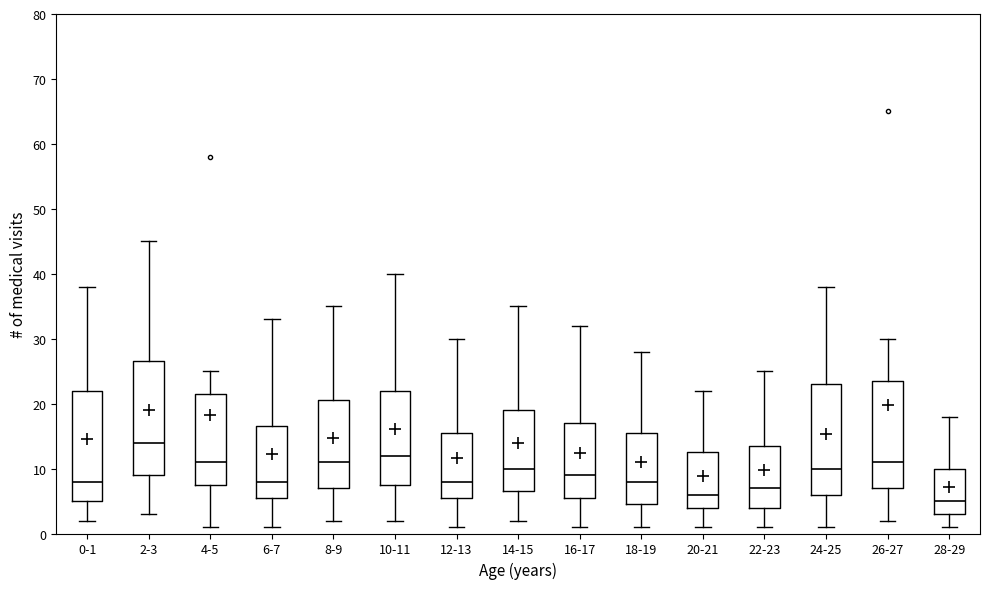

Reading left to right, transcribe this box plot: for each box, give where its median line is, the range the box spans, and where its two whiskers end, as read against the y-axis. The values are not printed on the chart, so give them approximately, as read against the axis.

0-1: median 8, box 5 to 22, whiskers 2 to 38
2-3: median 14, box 9 to 27, whiskers 3 to 45
4-5: median 11, box 8 to 22, whiskers 1 to 25
6-7: median 8, box 6 to 17, whiskers 1 to 33
8-9: median 11, box 7 to 21, whiskers 2 to 35
10-11: median 12, box 8 to 22, whiskers 2 to 40
12-13: median 8, box 6 to 16, whiskers 1 to 30
14-15: median 10, box 7 to 19, whiskers 2 to 35
16-17: median 9, box 6 to 17, whiskers 1 to 32
18-19: median 8, box 5 to 16, whiskers 1 to 28
20-21: median 6, box 4 to 13, whiskers 1 to 22
22-23: median 7, box 4 to 14, whiskers 1 to 25
24-25: median 10, box 6 to 23, whiskers 1 to 38
26-27: median 11, box 7 to 24, whiskers 2 to 30
28-29: median 5, box 3 to 10, whiskers 1 to 18